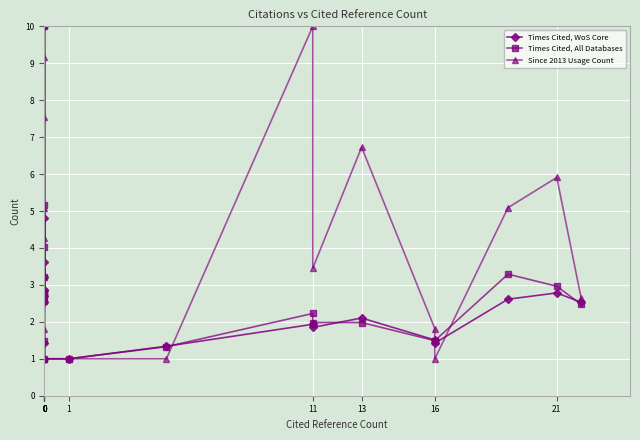

What is the smallest value displayed?

1.0